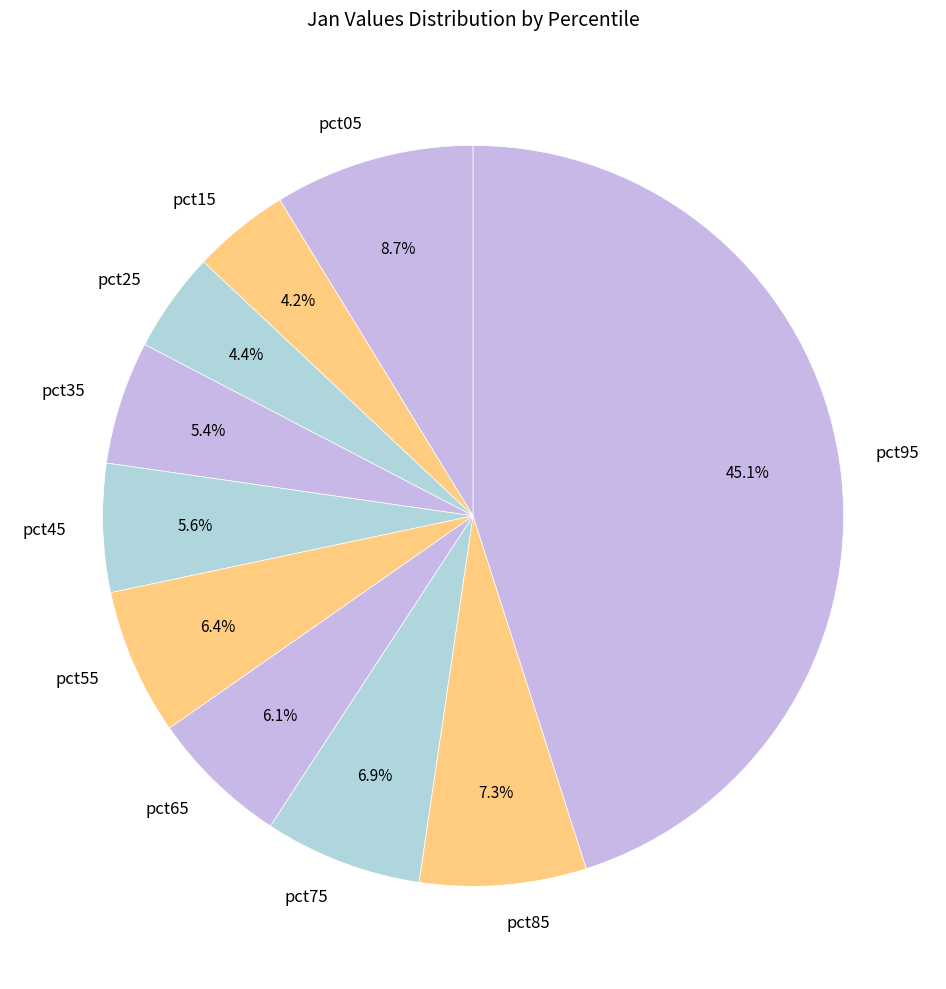

What percentage do pct05 and pct85 together represent?

16.0%